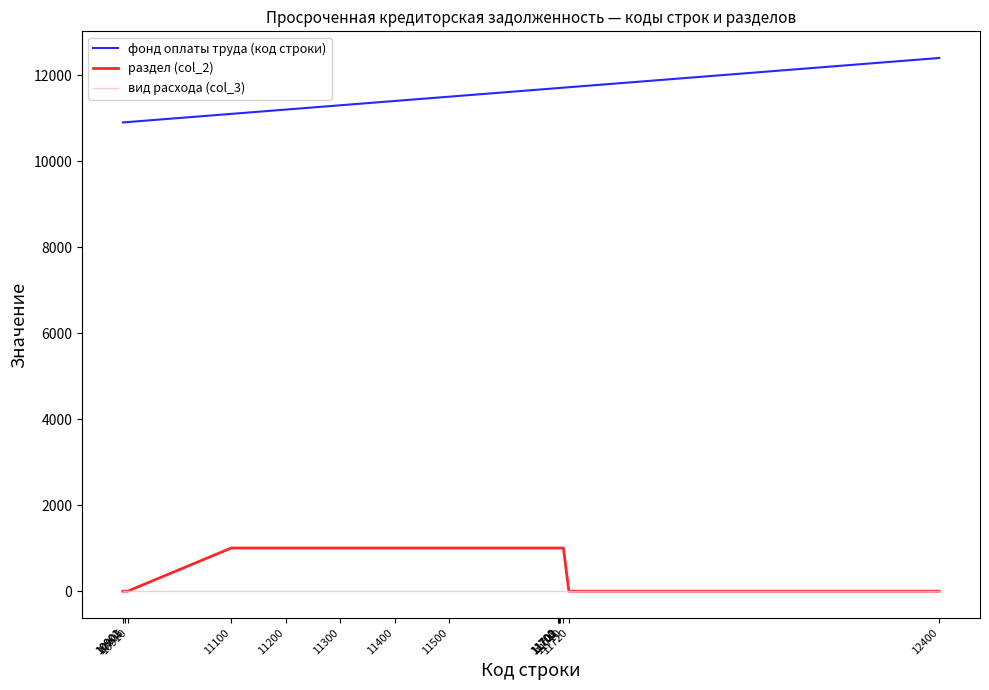

List the series in order of their peak value, highest first.

фонд оплаты труда (код строки), раздел (col_2), вид расхода (col_3)